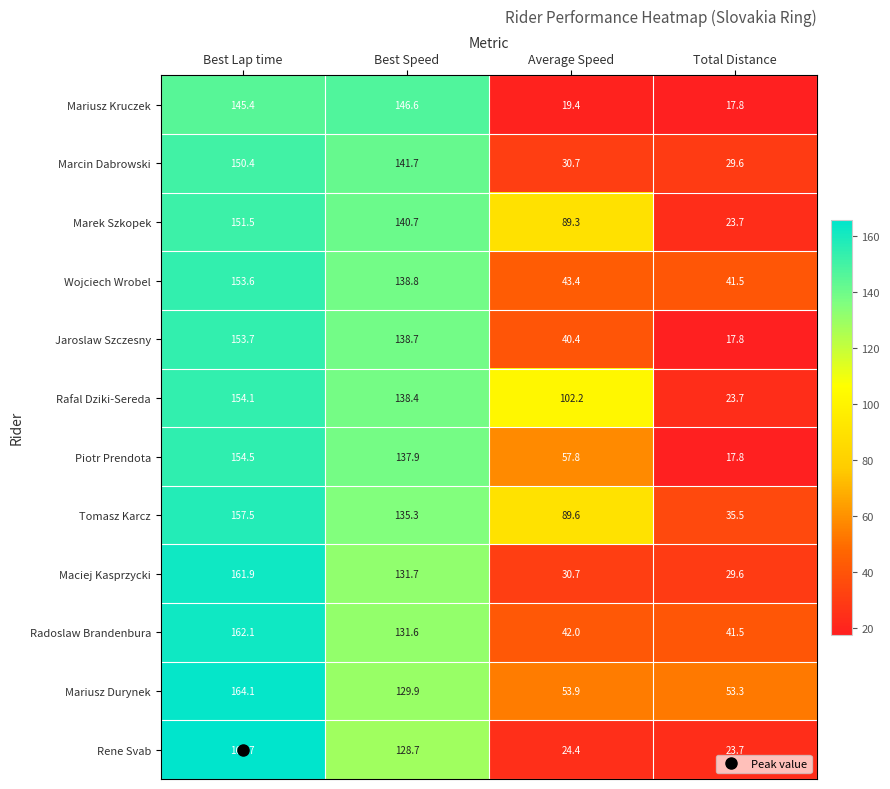

Is it true that Wojciech Wrobel equals 41.5 at Total Distance?

True